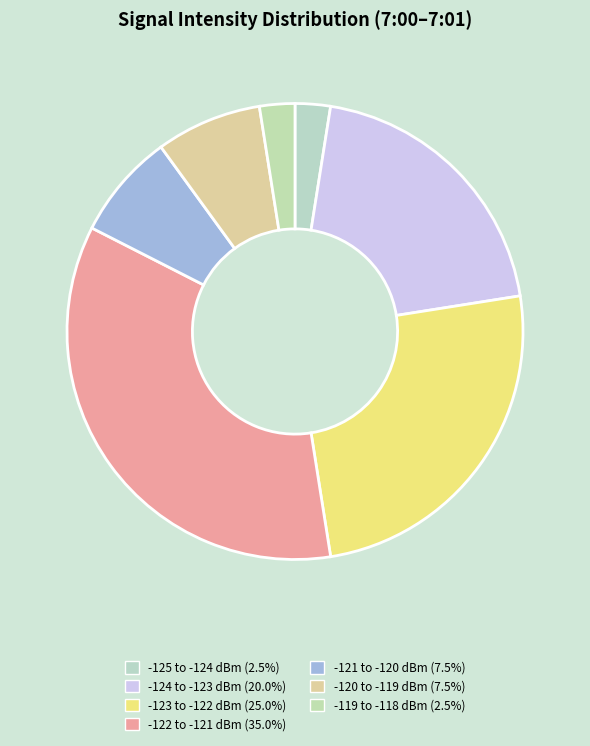

Is there any slice that represents more than half of the pie?

No